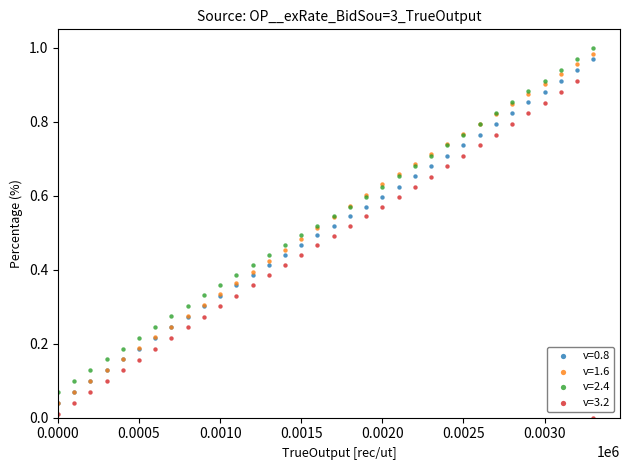

What are all the series names shown in the legend?

v=0.8, v=1.6, v=2.4, v=3.2